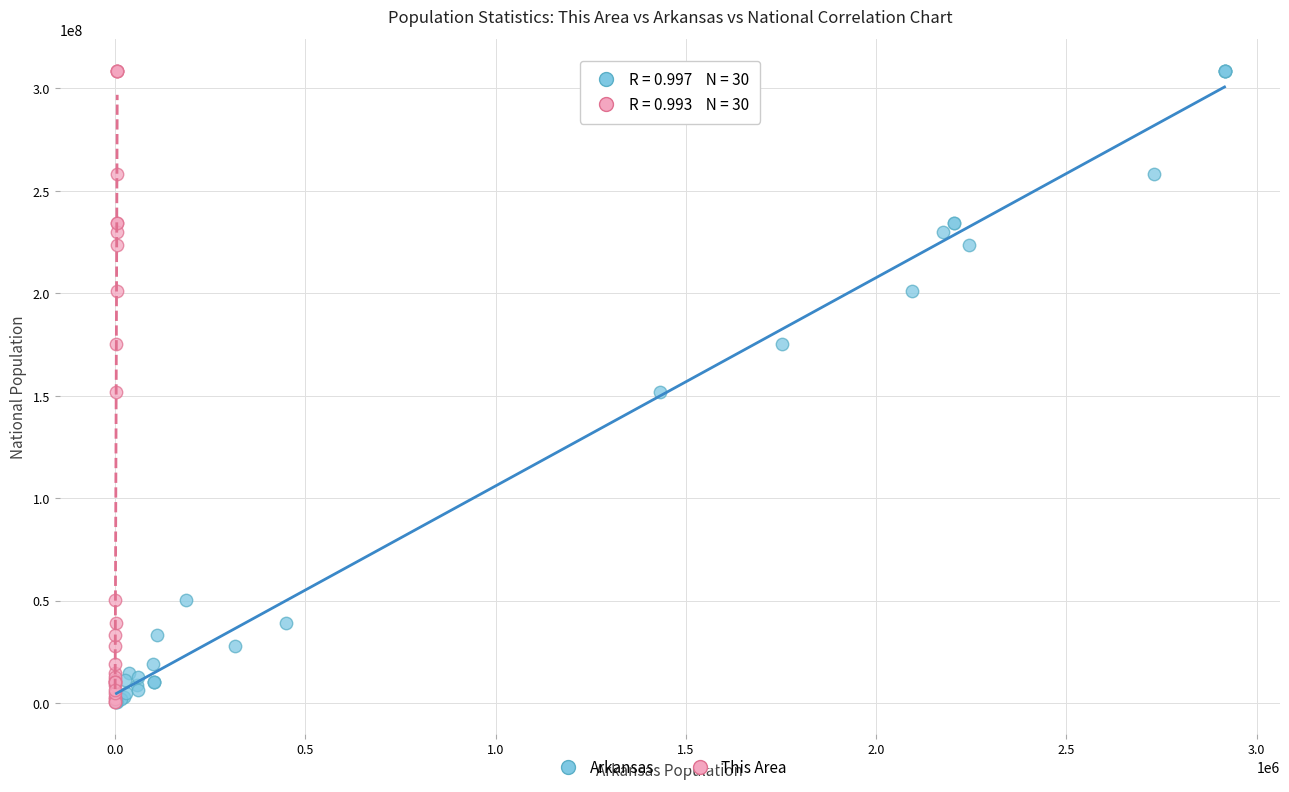

What are all the series names shown in the legend?

Arkansas, This Area